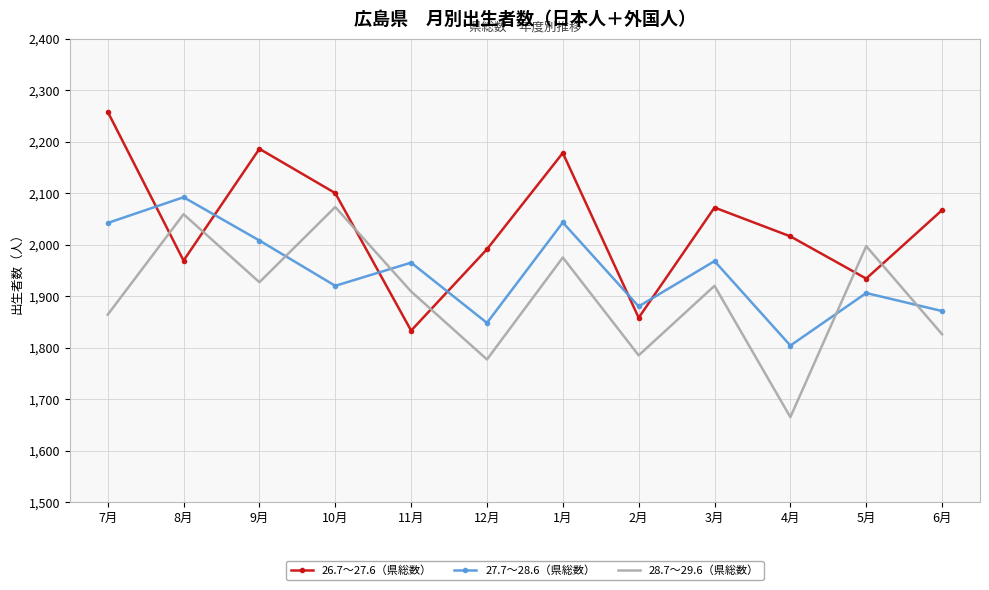

What is the difference between the 26.7～27.6（県総数） values at 12月 and 10月?

109